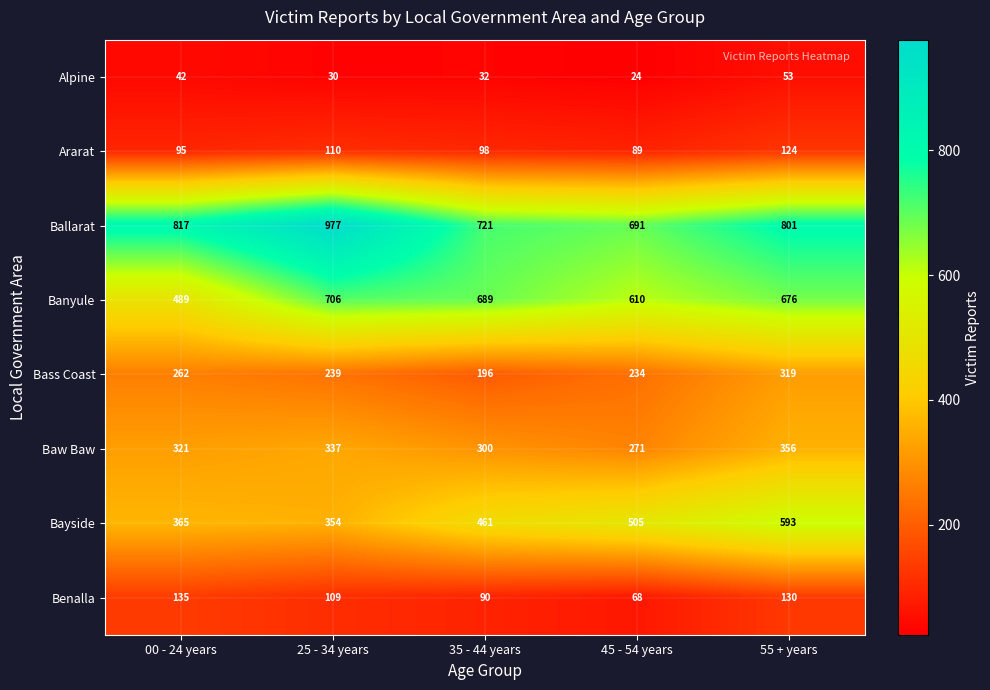

What is the spread (max minus min) of values at 35 - 44 years?

689